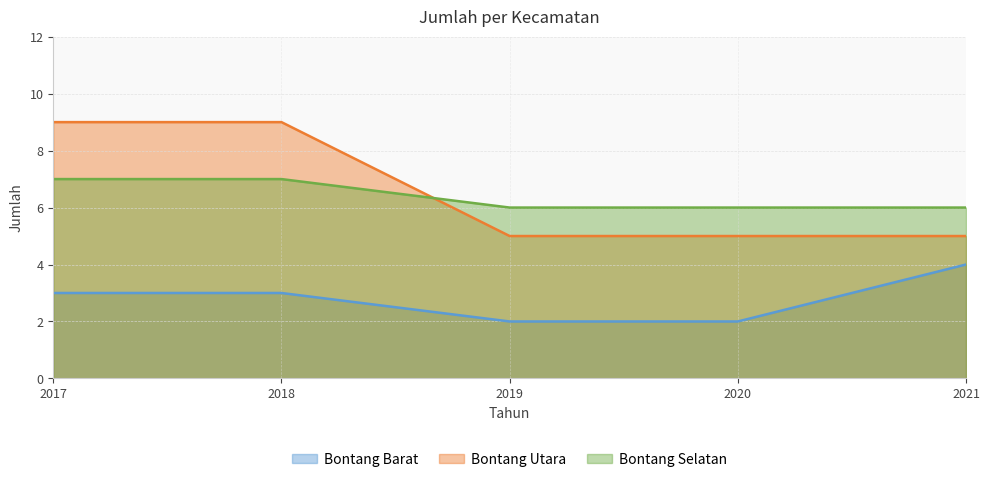

What is the value of the Bontang Barat point at the 1st from the left?

3